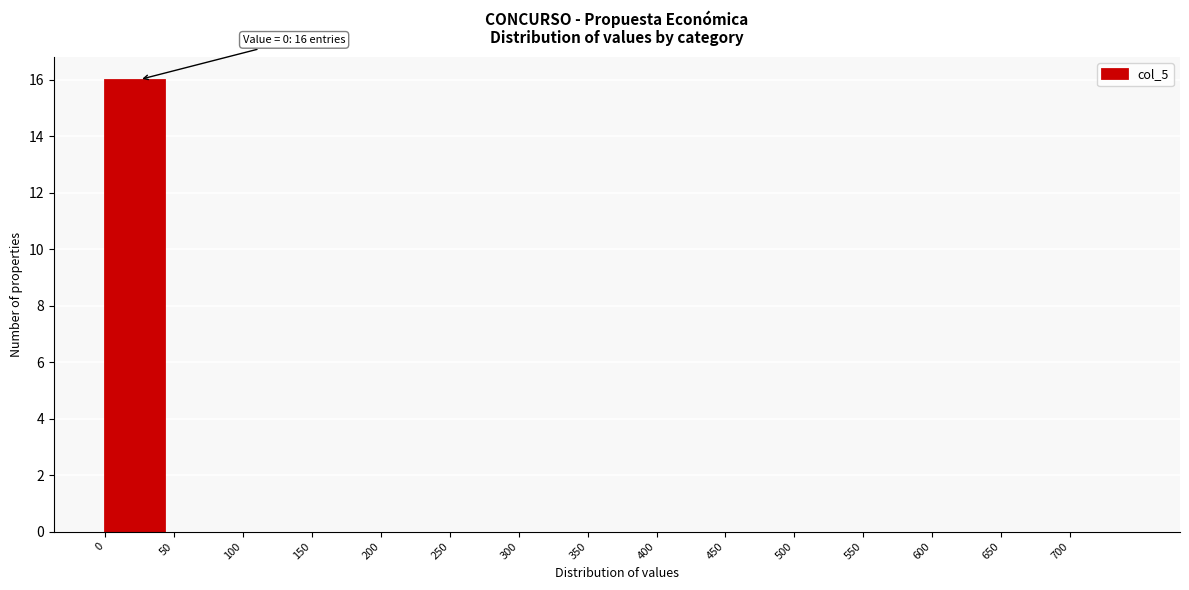

Which range on the x-axis has the tallest bar?

0 to 50